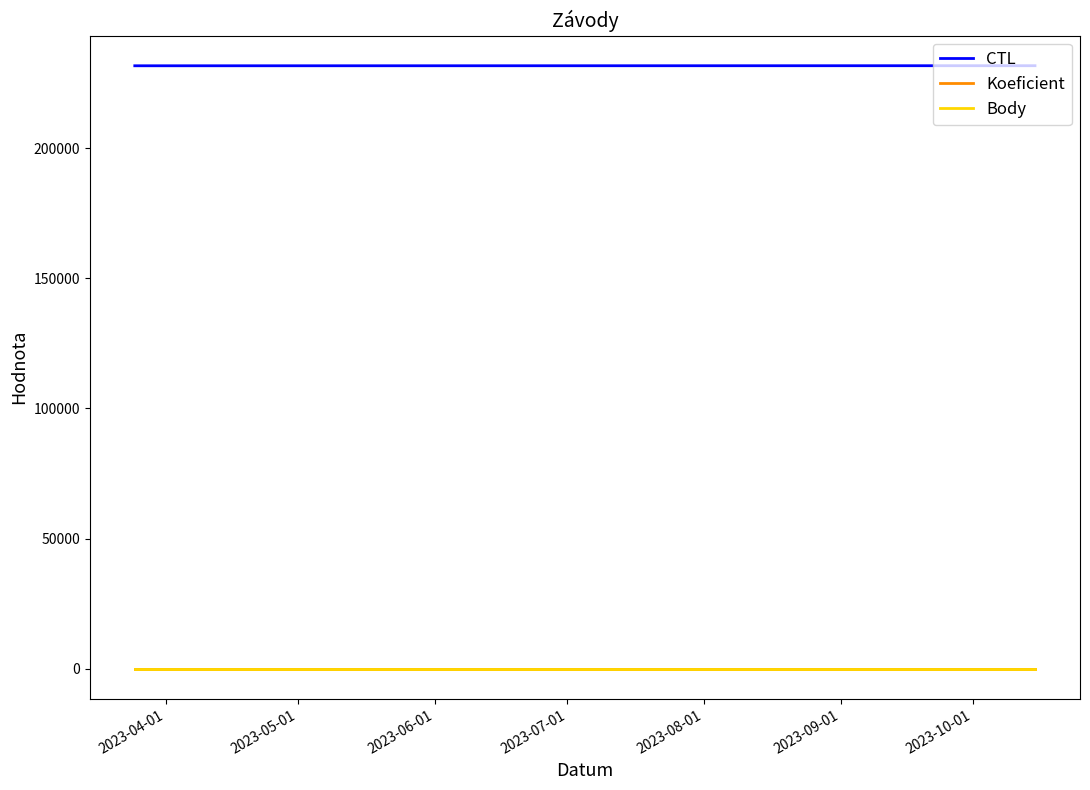

Does the chart have visible grid lines?

No